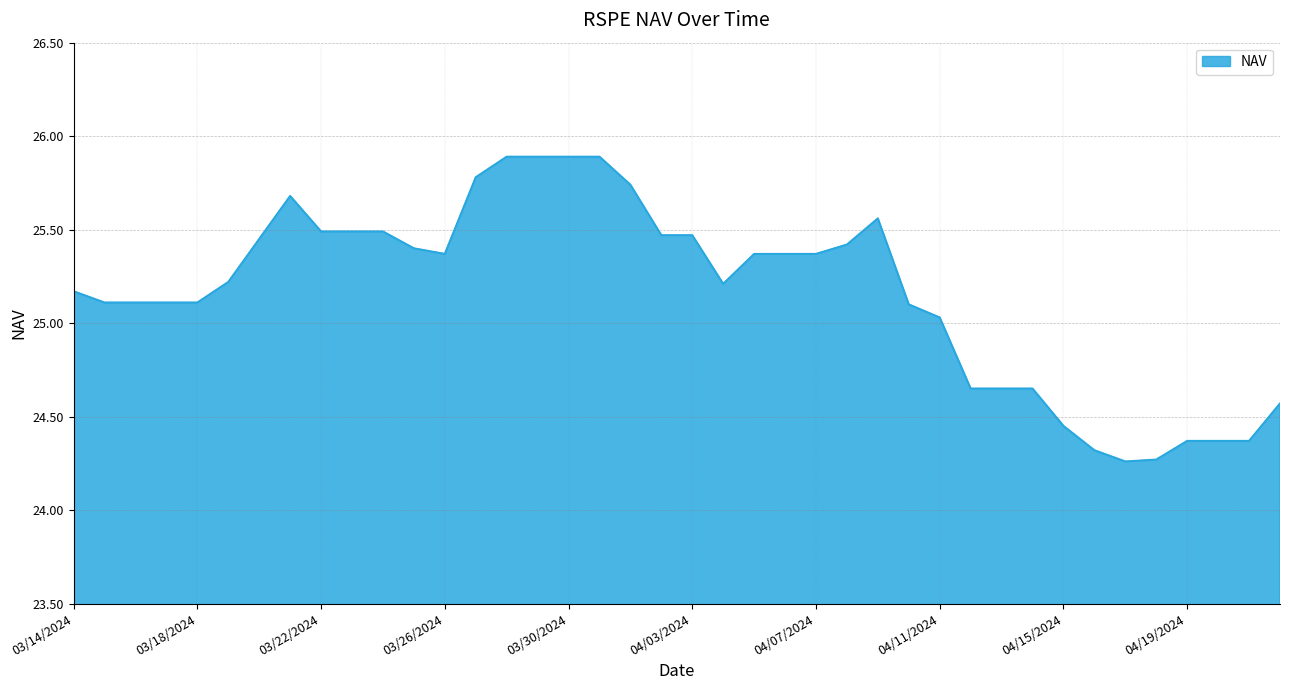

What is the difference between the maximum and minimum values?

1.6